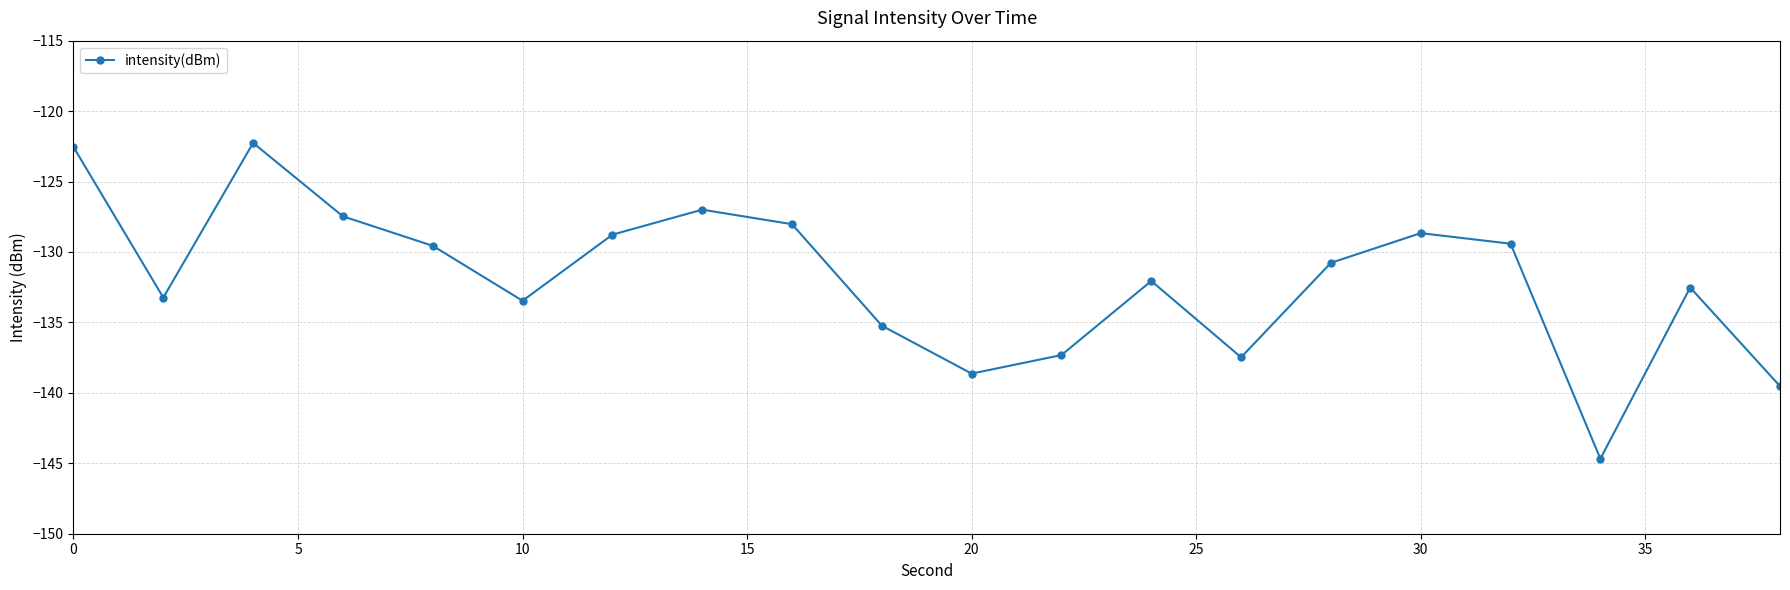

How many points are higher than both their immediate neighbors (excluding endpoints)?

5